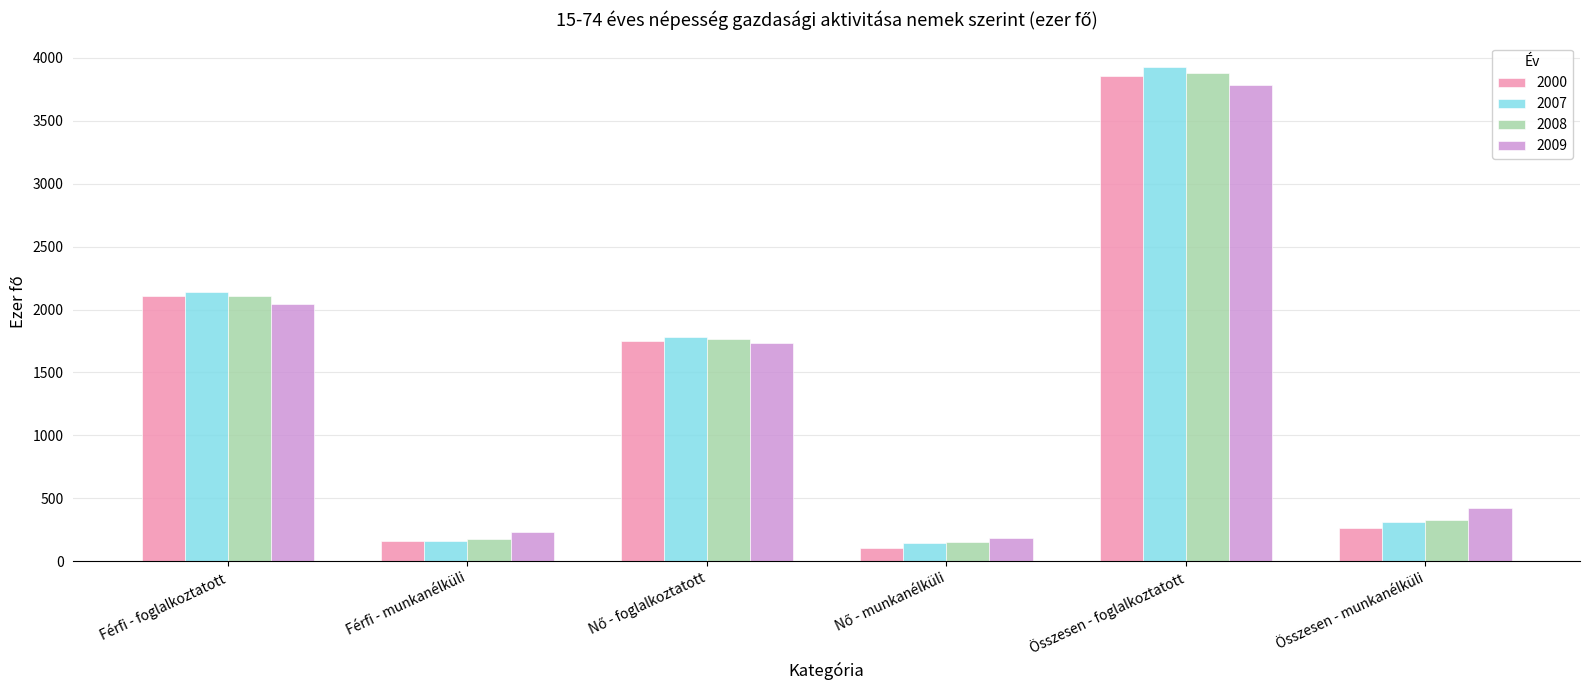

At how many categories does at least one series exceed 632?

3